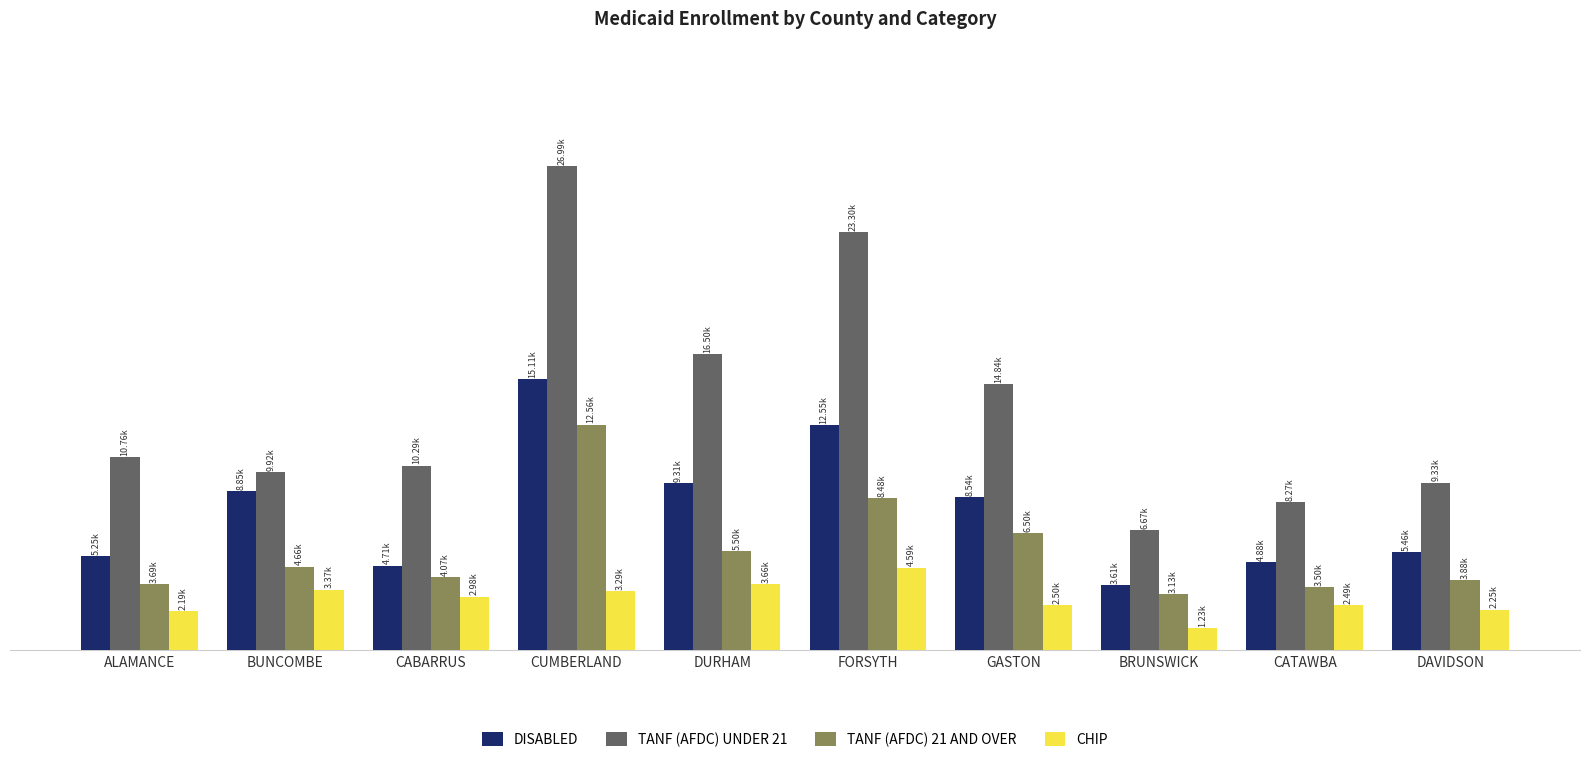

Reading left to right, list all the values displayed in this chart.

DISABLED: 5249	8850	4705	15111	9313	12546	8544	3609	4885	5459
TANF (AFDC) UNDER 21: 10760	9921	10285	26987	16500	23299	14840	6674	8265	9334
TANF (AFDC) 21 AND OVER: 3694	4655	4069	12563	5505	8485	6498	3135	3503	3876
CHIP: 2188	3370	2978	3292	3656	4593	2496	1229	2487	2254